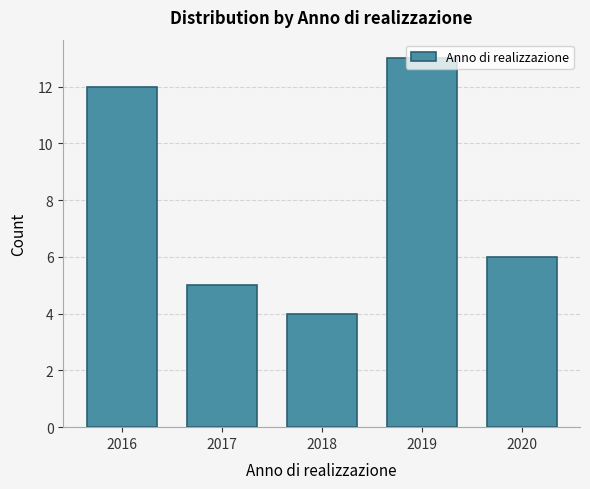

How tall is the bar that spans 2015.5 to 2016.5 on the x-axis? The values are not printed on the chart, so give them approximately, as read against the axis.

12